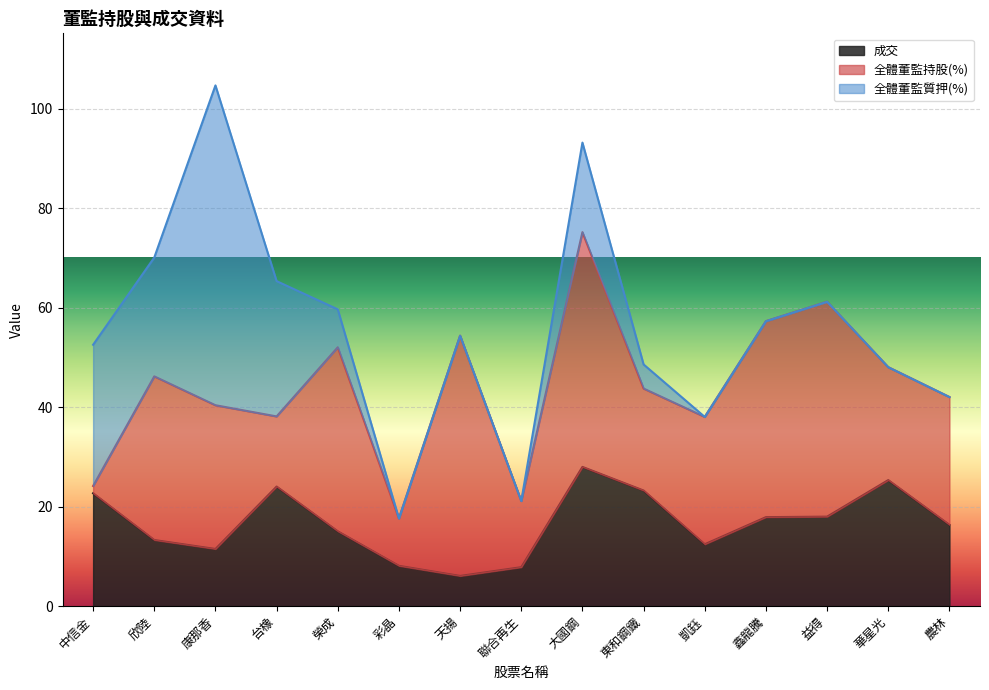

What is the lowest value of the 成交 series?

6.1